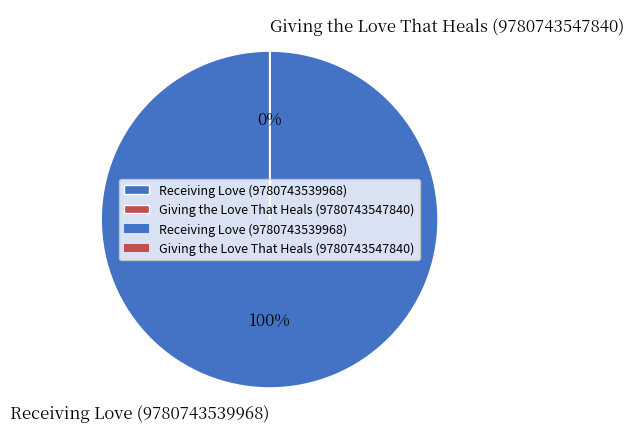

What is the largest slice in the pie chart?

Receiving Love (9780743539968)